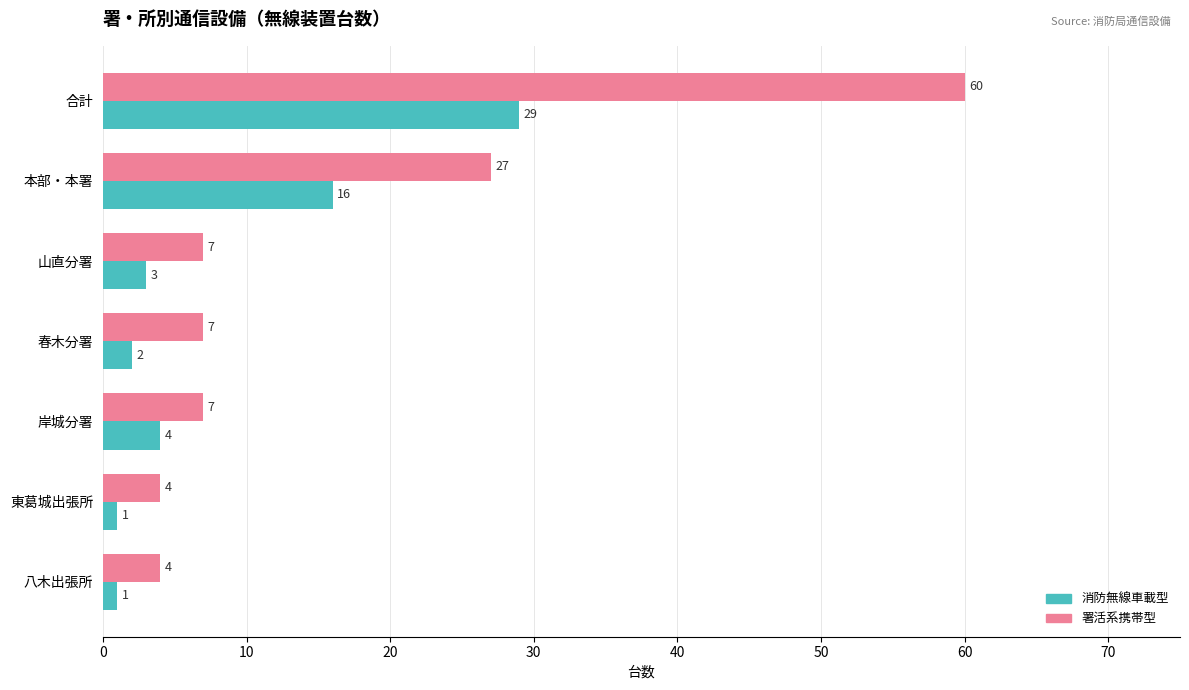

What is the highest value of the 署活系携帯型 series?

60